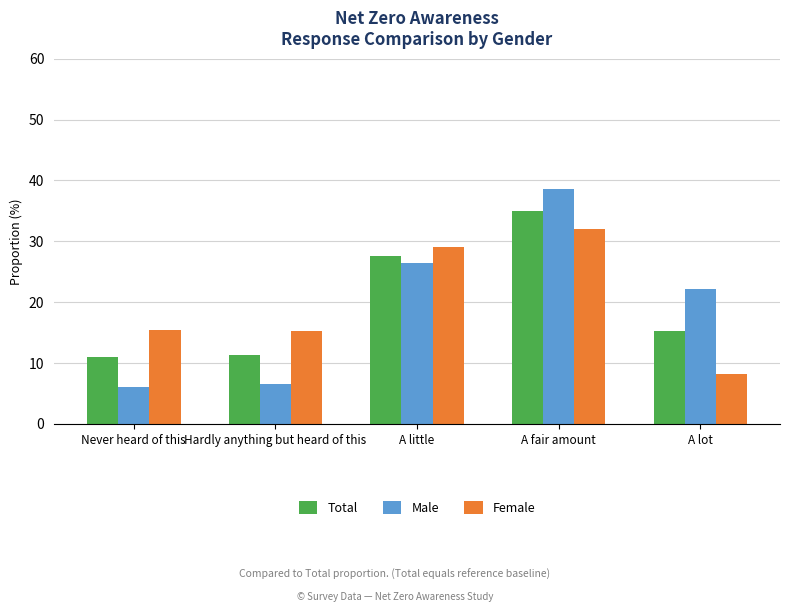

What is the difference between the second highest and minimum values in the Female series?

20.9